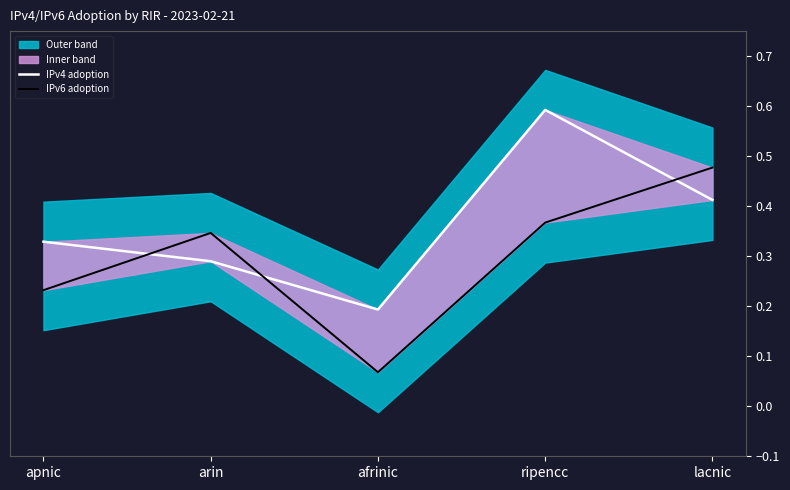

What is the label of the 5th point from the left?

lacnic